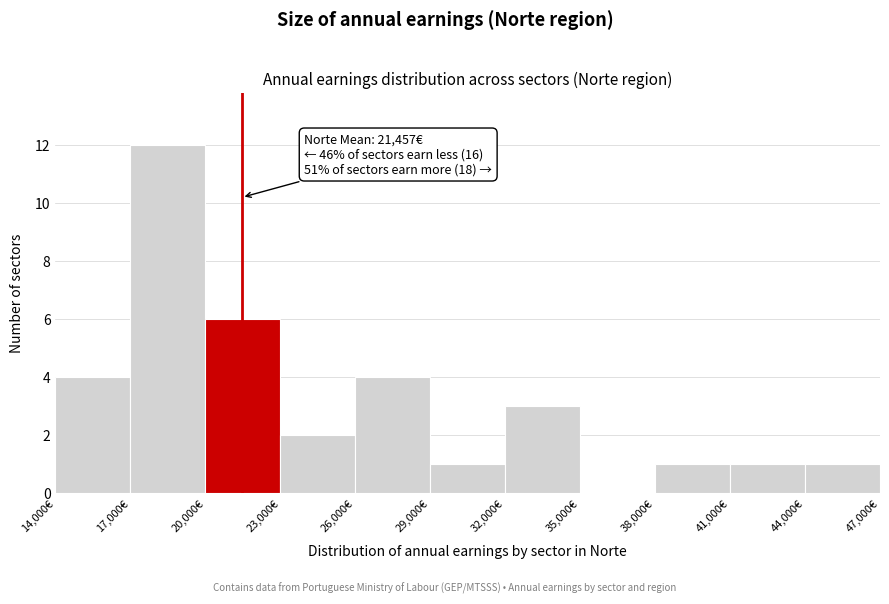

Which range on the x-axis has the tallest bar?

17000 to 20000